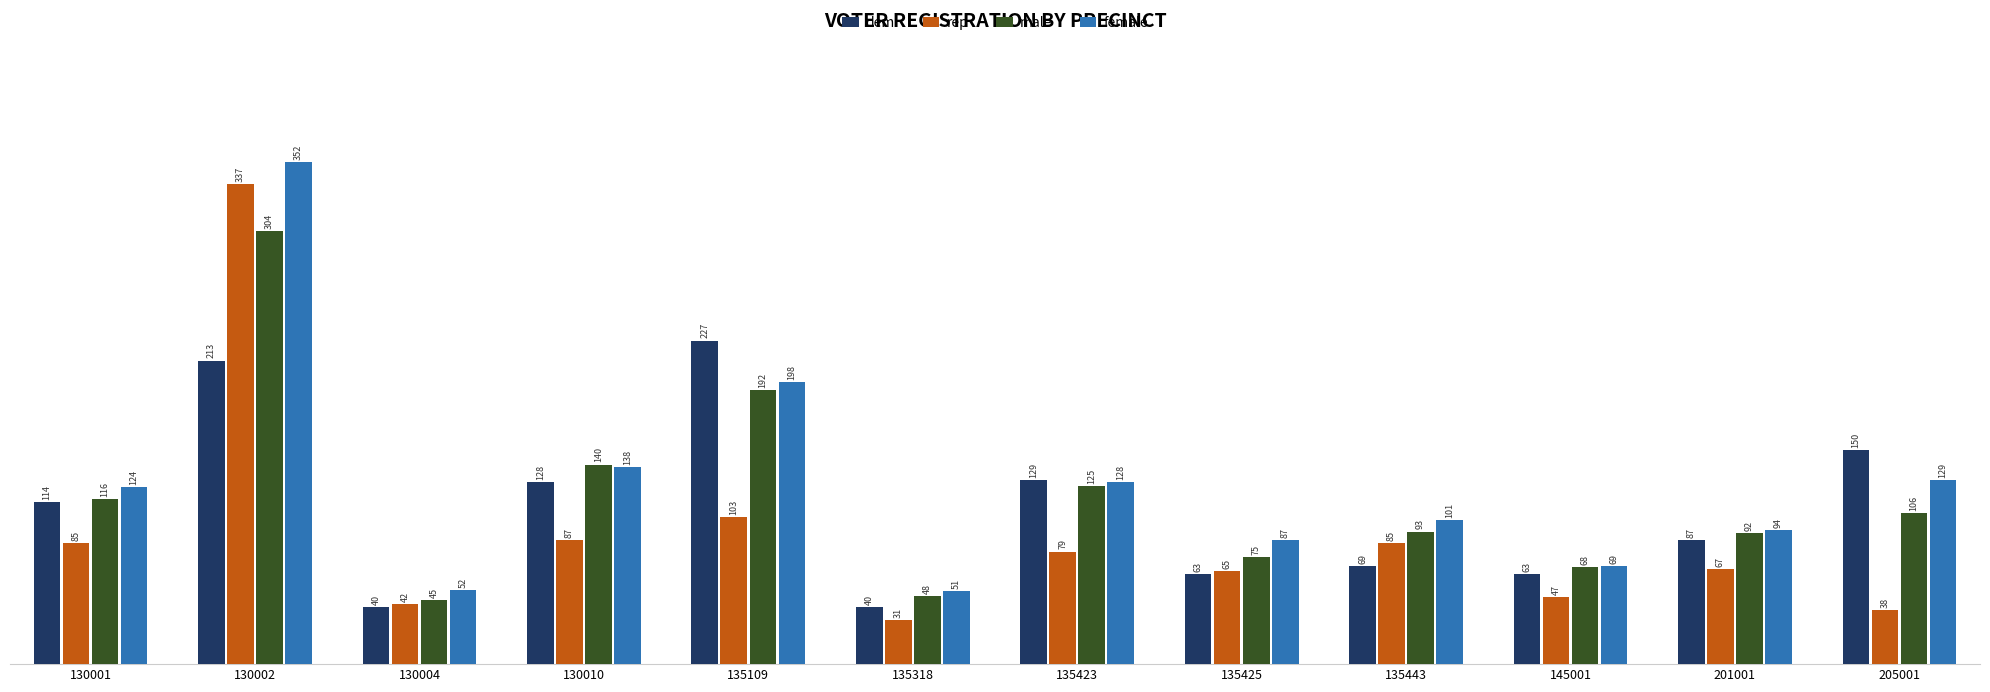

What is the minimum value for rep?

31